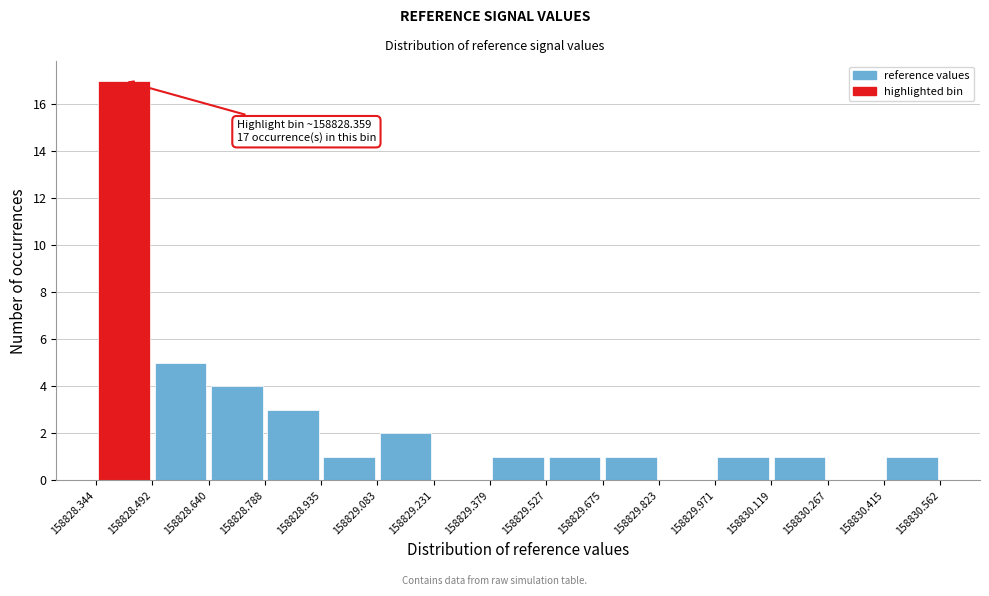

Which range on the x-axis has the tallest bar?

158828.344 to 158828.492